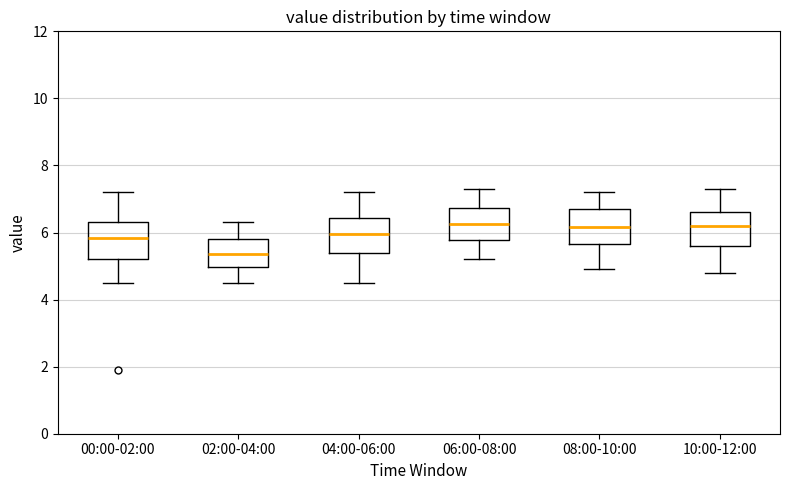

Reading left to right, read every box against the y-axis: the position of its median line, the range the box covers, and the ends of its whiskers. The values are not printed on the chart, so give them approximately, as read against the axis.

00:00-02:00: median 5.8, box 5.2 to 6.4, whiskers 4.6 to 7.2
02:00-04:00: median 5.4, box 5.0 to 5.8, whiskers 4.6 to 6.4
04:00-06:00: median 6.0, box 5.4 to 6.4, whiskers 4.6 to 7.2
06:00-08:00: median 6.2, box 5.8 to 6.8, whiskers 5.2 to 7.4
08:00-10:00: median 6.2, box 5.6 to 6.8, whiskers 5.0 to 7.2
10:00-12:00: median 6.2, box 5.6 to 6.6, whiskers 4.8 to 7.4